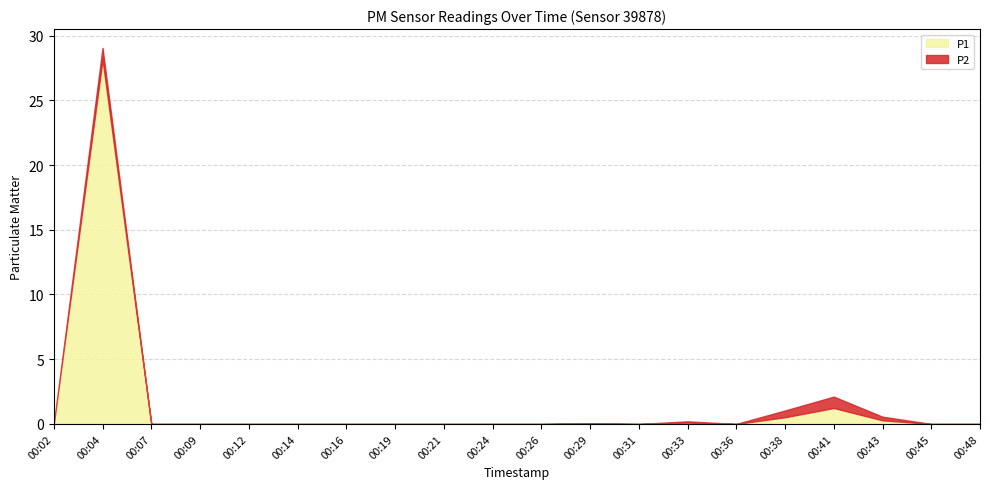

At which category is the sum across all series the highest?

00:04